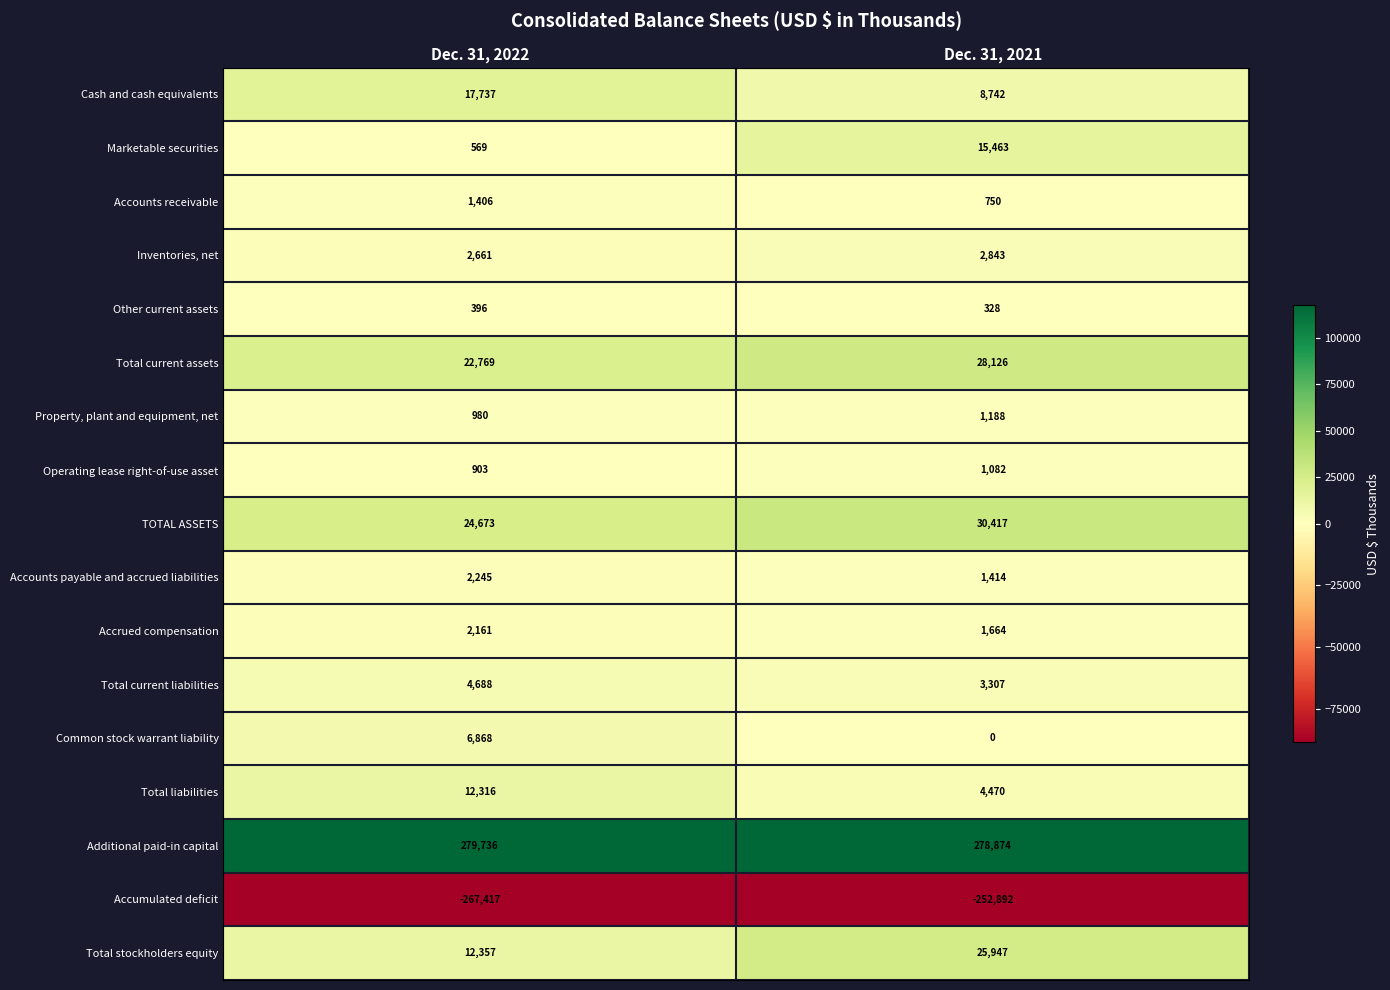

What value does the Cash and cash equivalents series have at Dec. 31, 2021?

8742